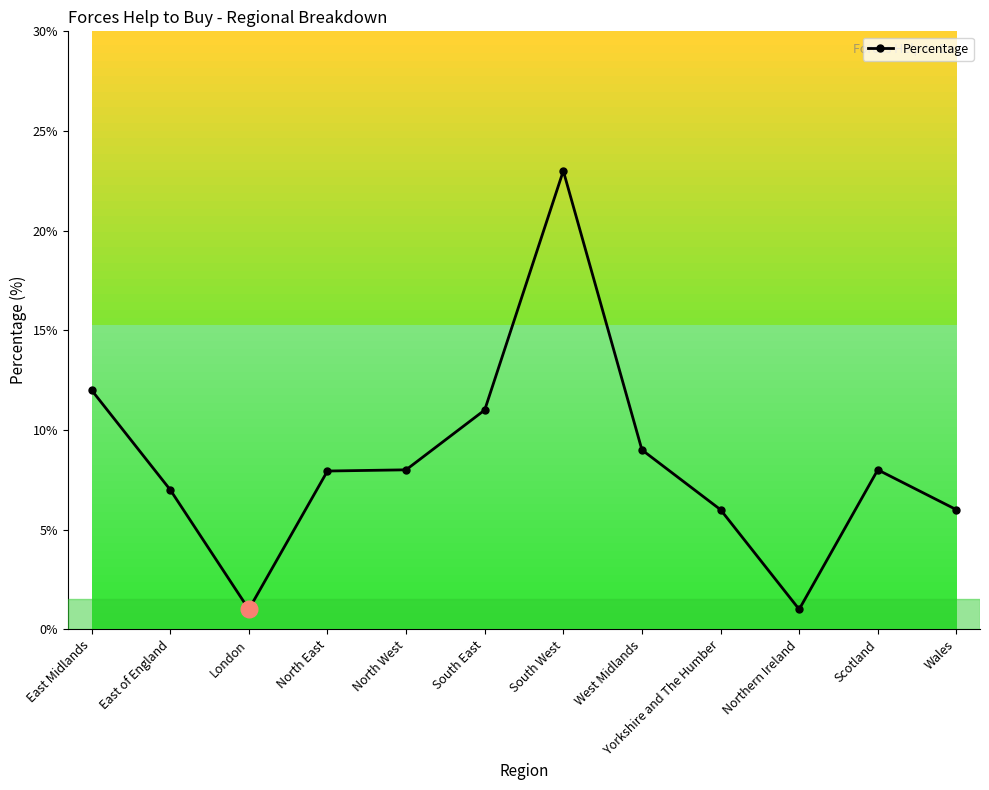

How many lines are shown in the chart?

1